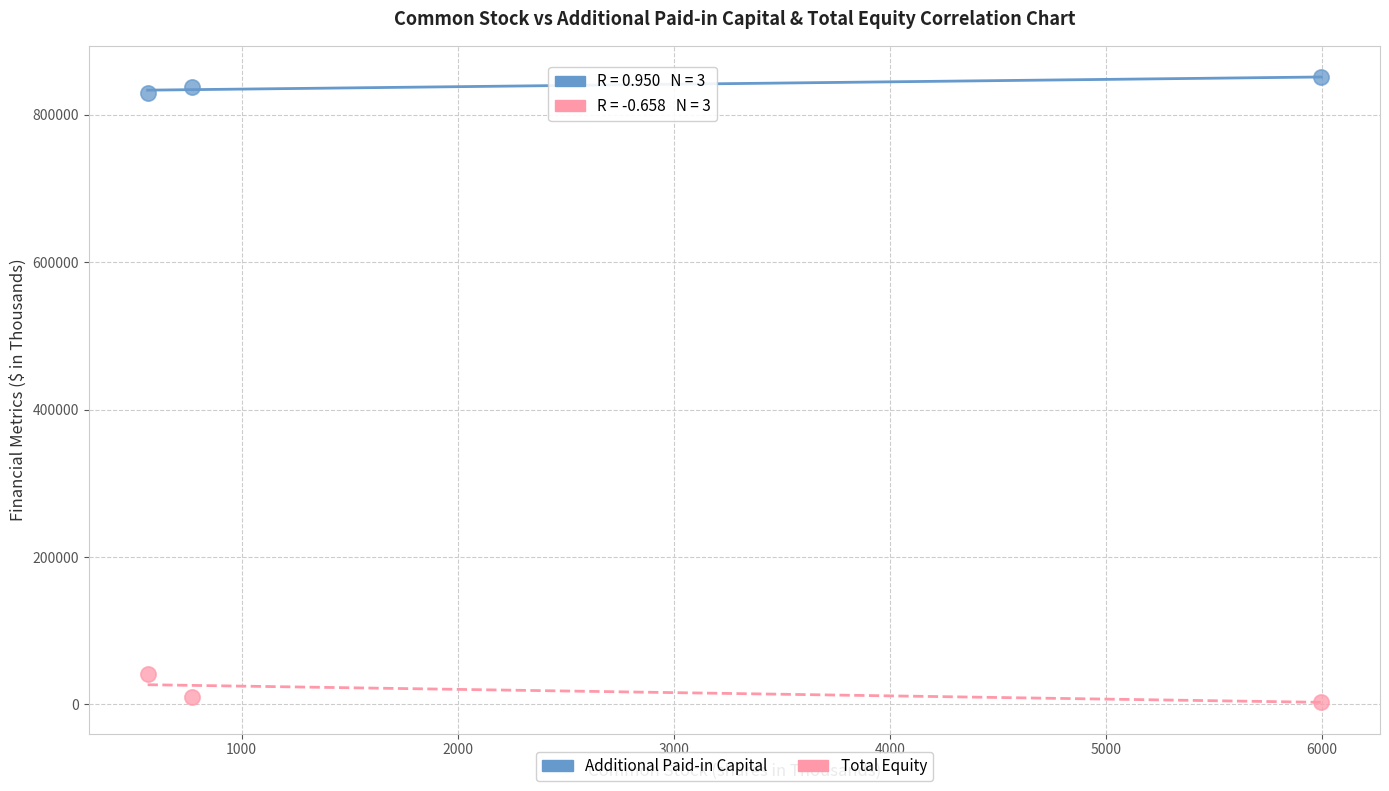

Which series contains the lowest Y value?

Total Equity